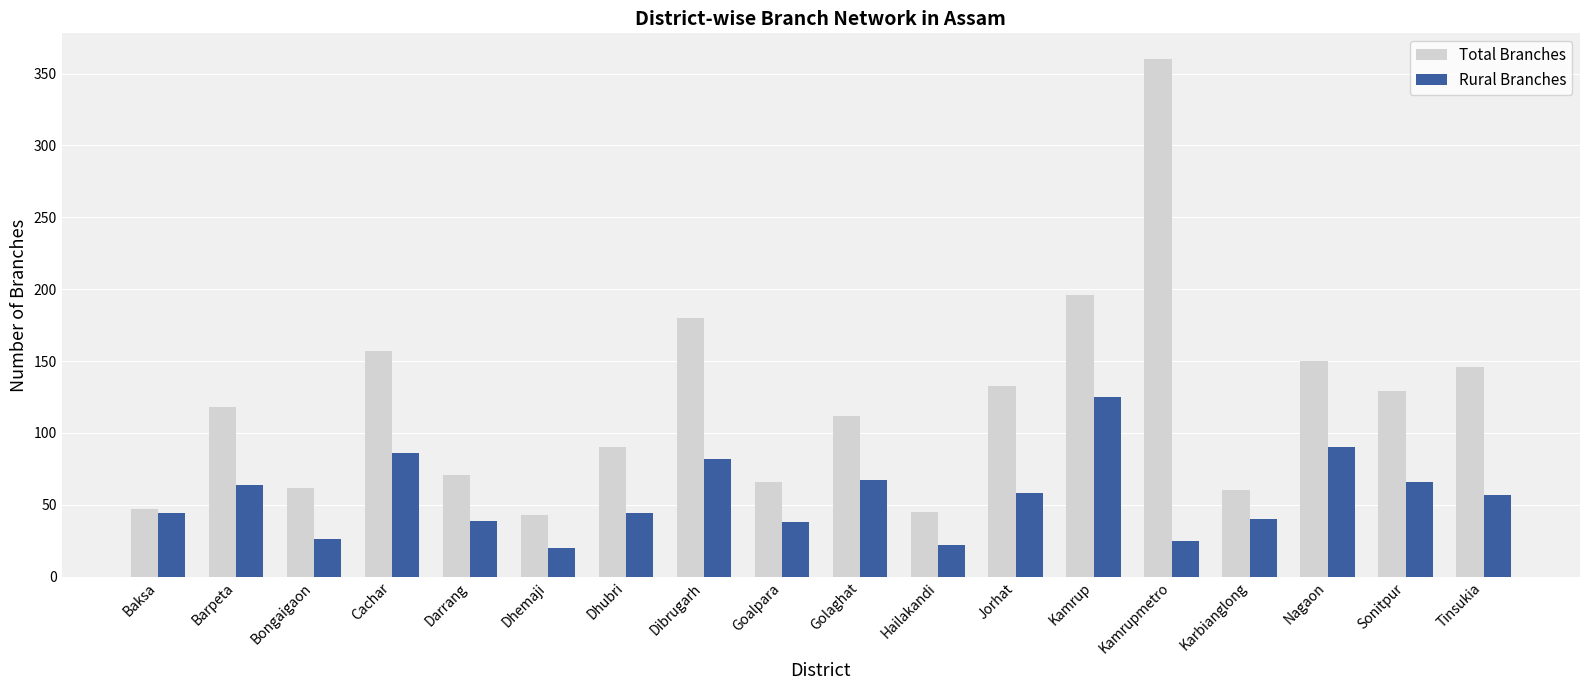

At which category does the chart reach its peak across all series?

Kamrupmetro